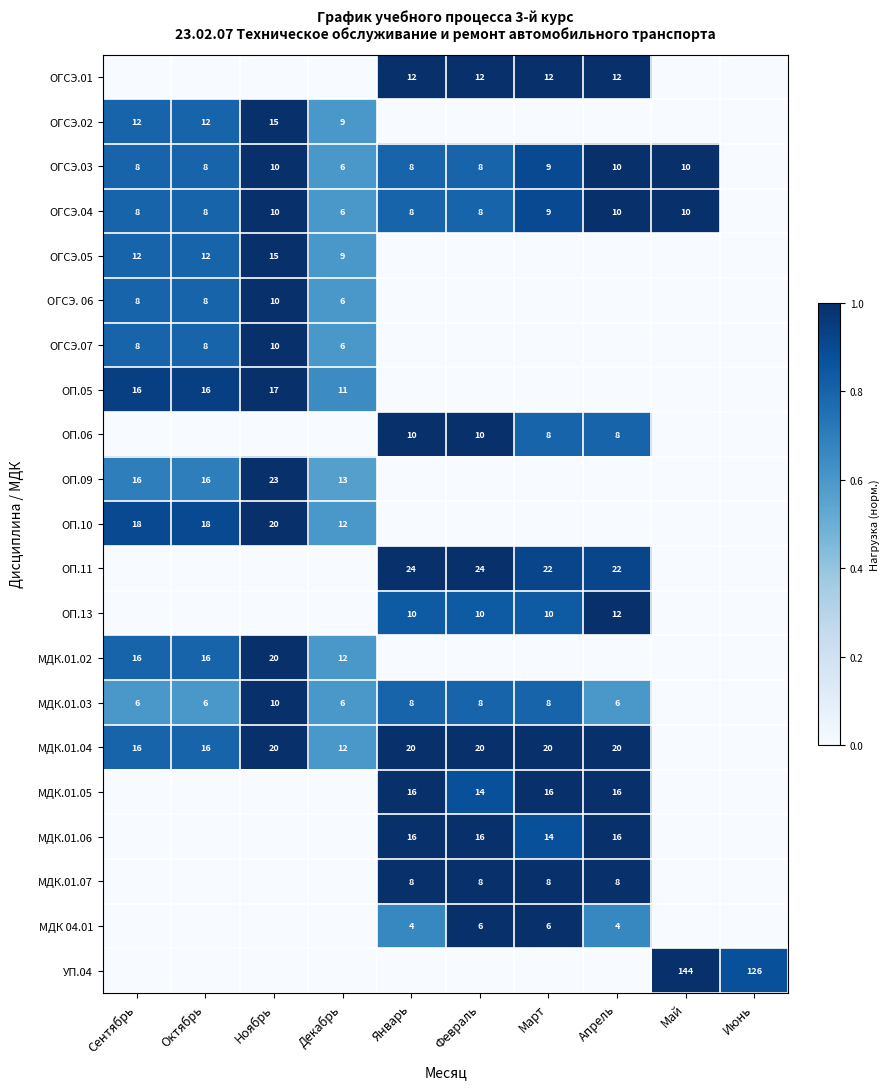

At which category is the sum across all series the highest?

Ноябрь